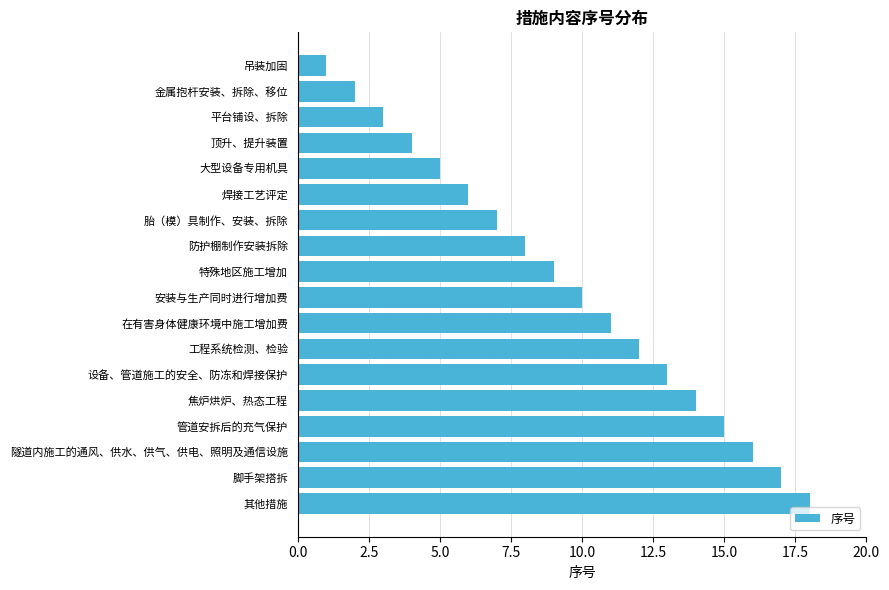

How many distinct data groups are displayed?

1